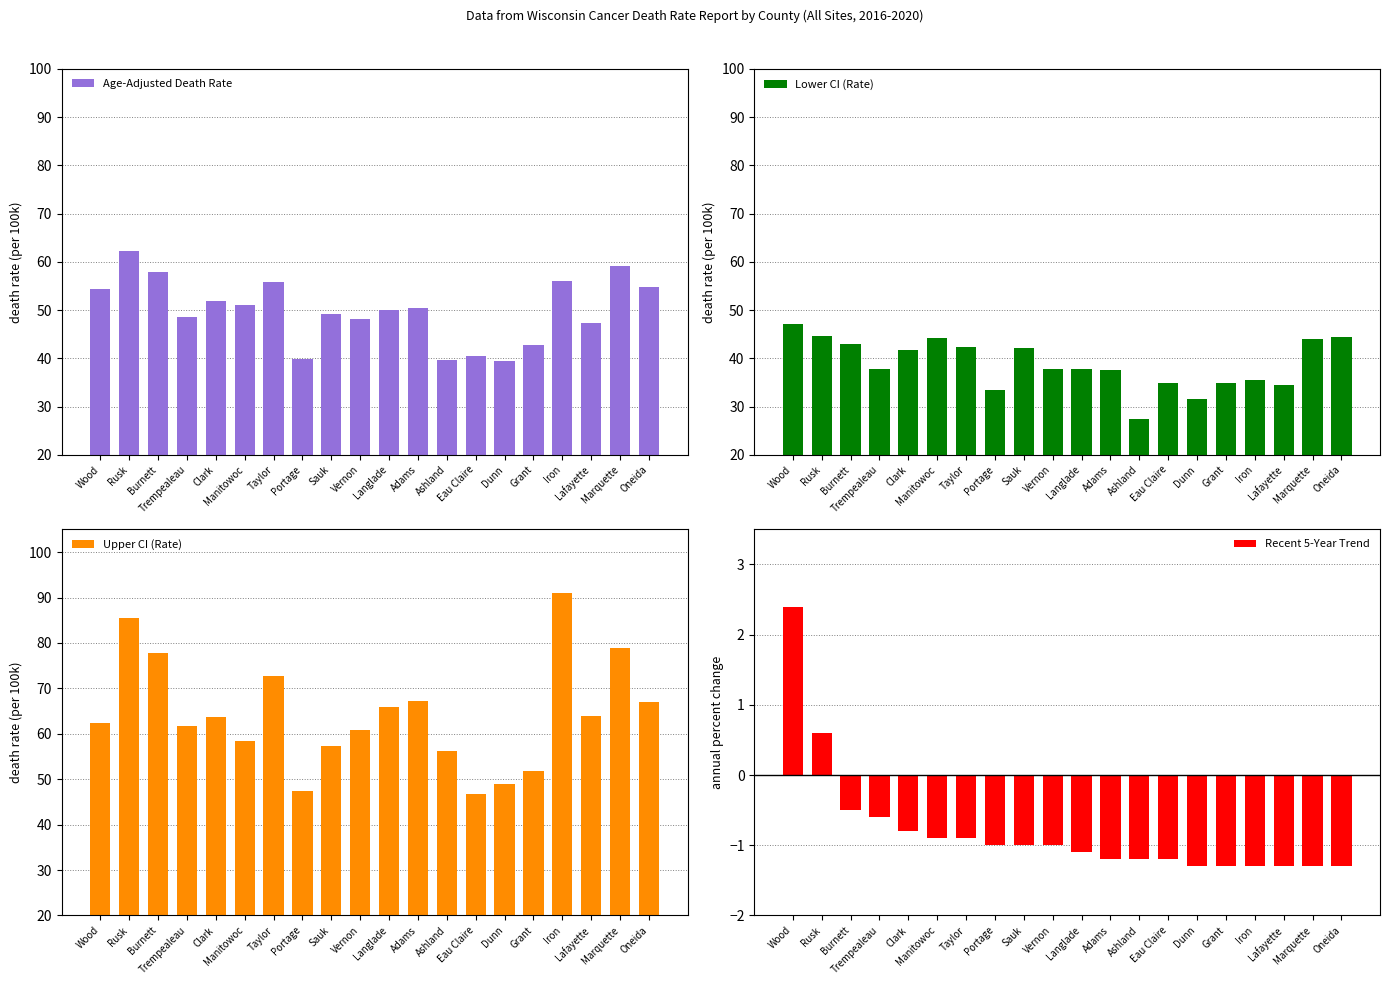

At Rusk, list the series in order from largest to smallest.

Upper CI (Rate), Age-Adjusted Death Rate, Lower CI (Rate), Recent 5-Year Trend